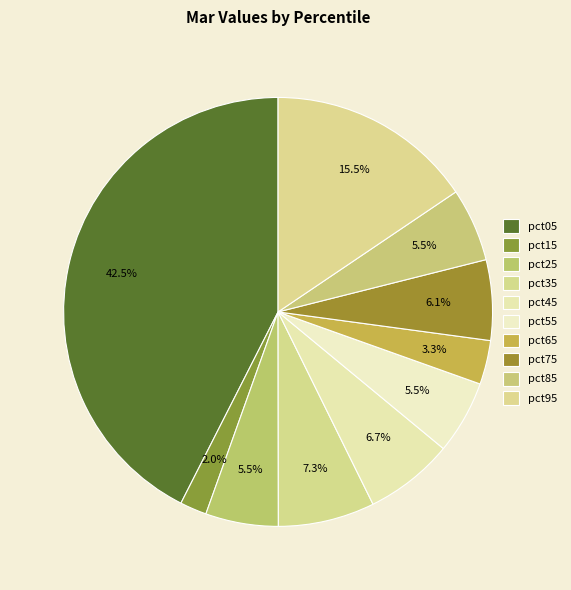

Count the number of slices in the pie.

10